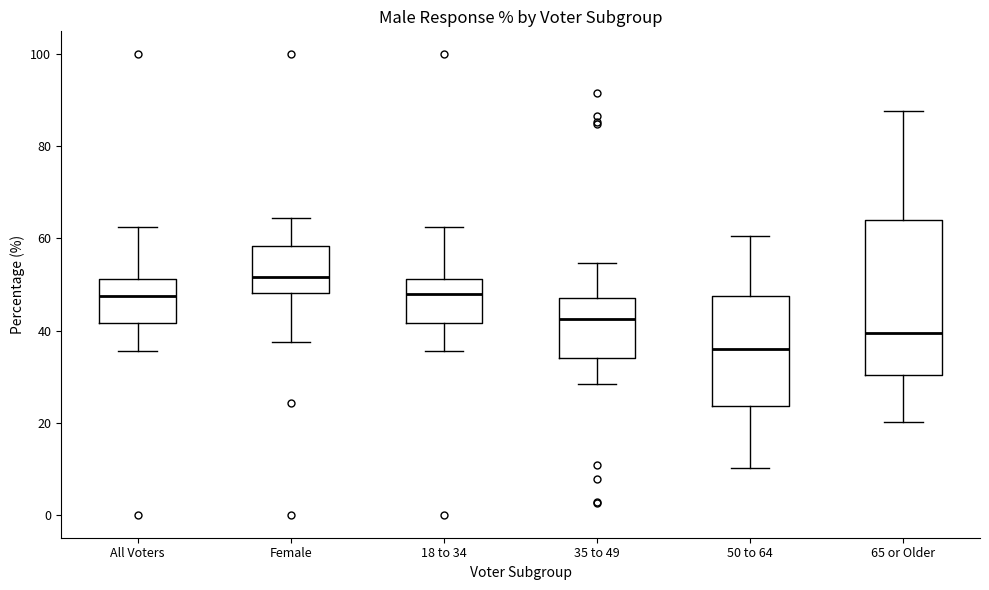

Reading left to right, read every box against the y-axis: the position of its median line, the range the box covers, and the ends of its whiskers. The values are not printed on the chart, so give them approximately, as read against the axis.

All Voters: median 48, box 42 to 52, whiskers 36 to 62
Female: median 52, box 48 to 58, whiskers 38 to 64
18 to 34: median 48, box 42 to 52, whiskers 36 to 62
35 to 49: median 42, box 34 to 48, whiskers 28 to 54
50 to 64: median 36, box 24 to 48, whiskers 10 to 60
65 or Older: median 40, box 30 to 64, whiskers 20 to 88